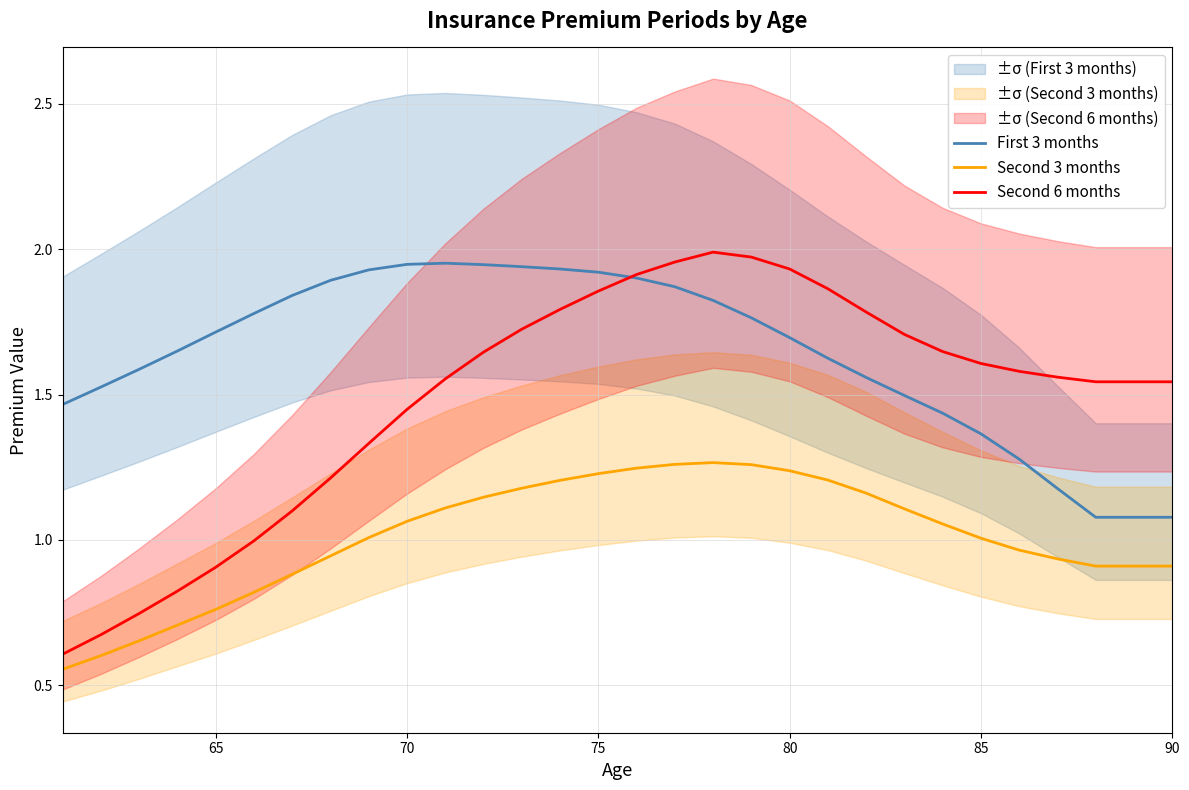

True or false: Second 6 months has a value of 2.7 at 90.

False